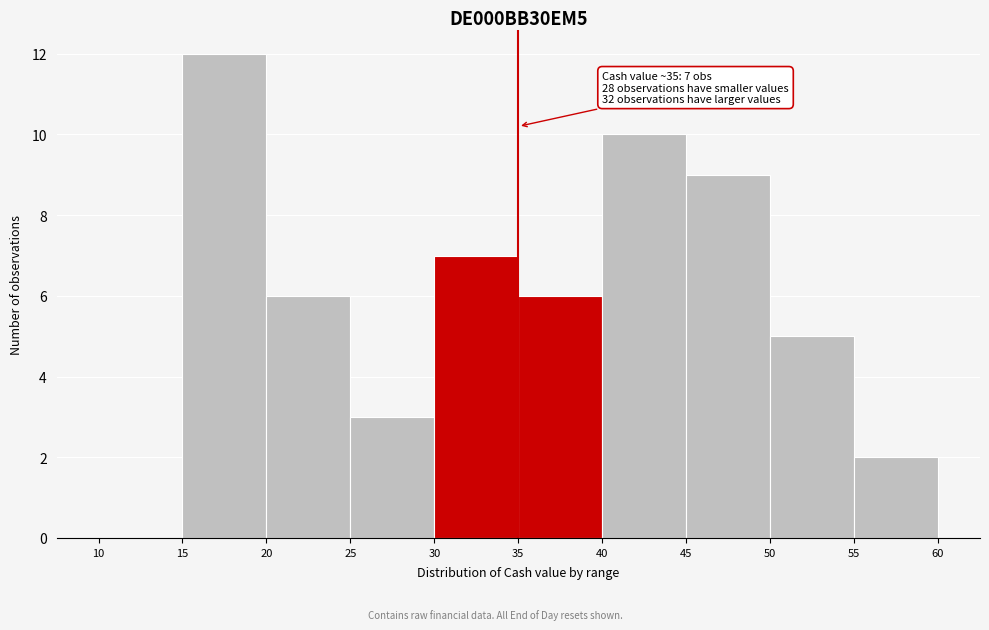

Which range on the x-axis has the tallest bar?

15 to 20